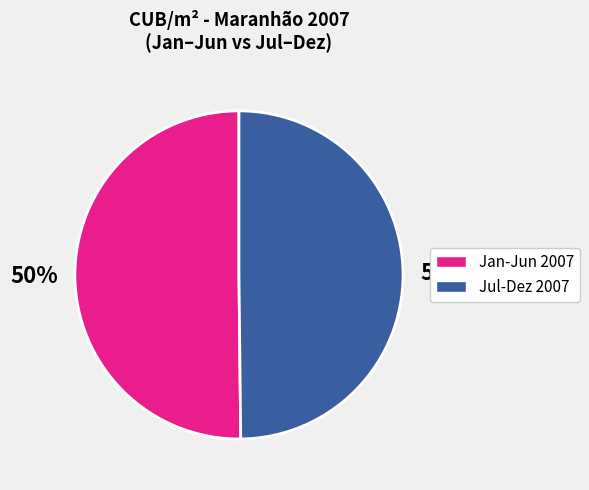

To the nearest percent, what is the average slice percentage?

50%